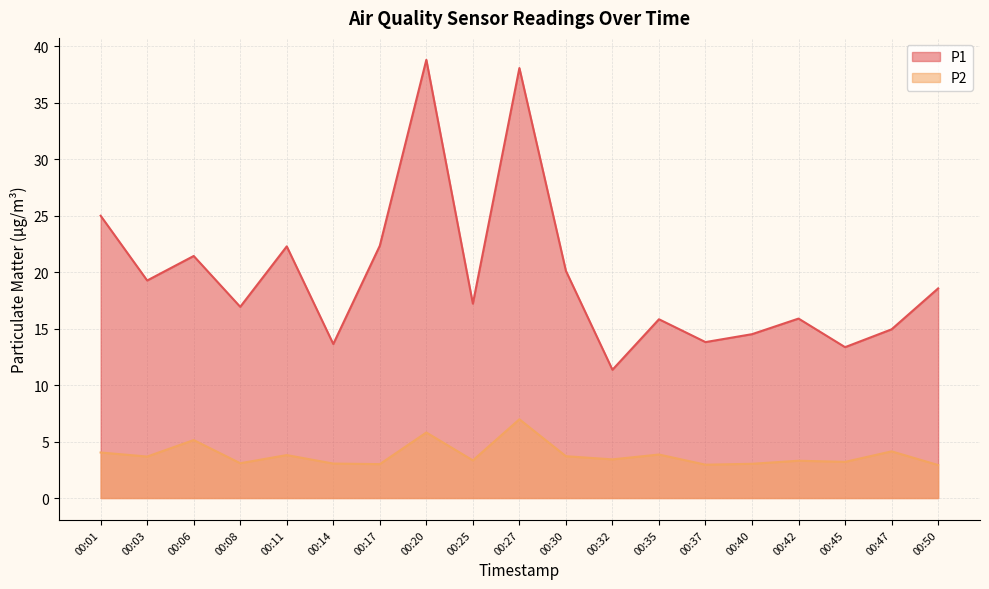

True or false: P1 and P2 cross at least once.

False